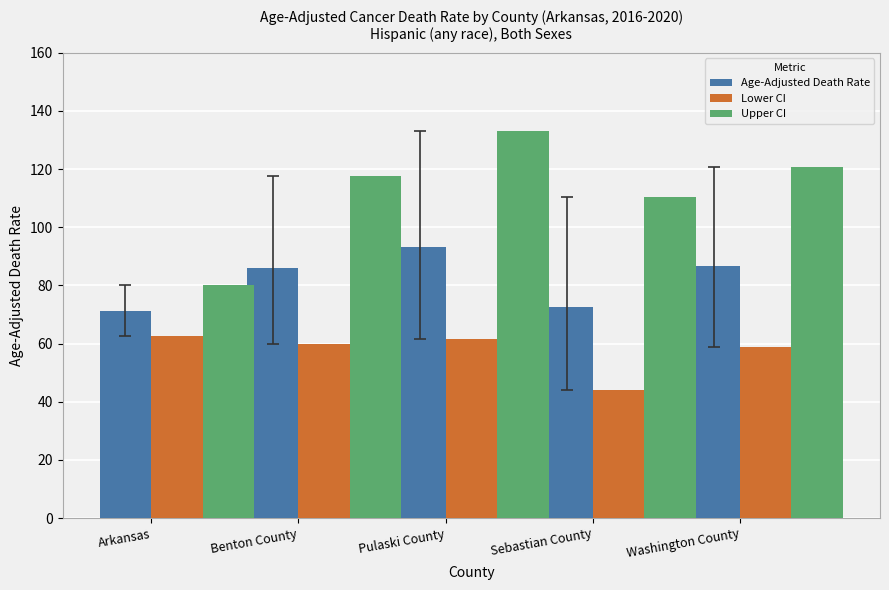

Which series has the largest range (max minus min)?

Upper CI